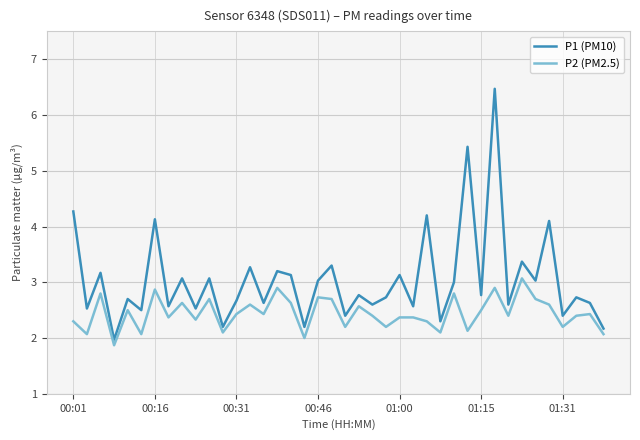

Which series has the widest spread of values?

P1 (PM10)